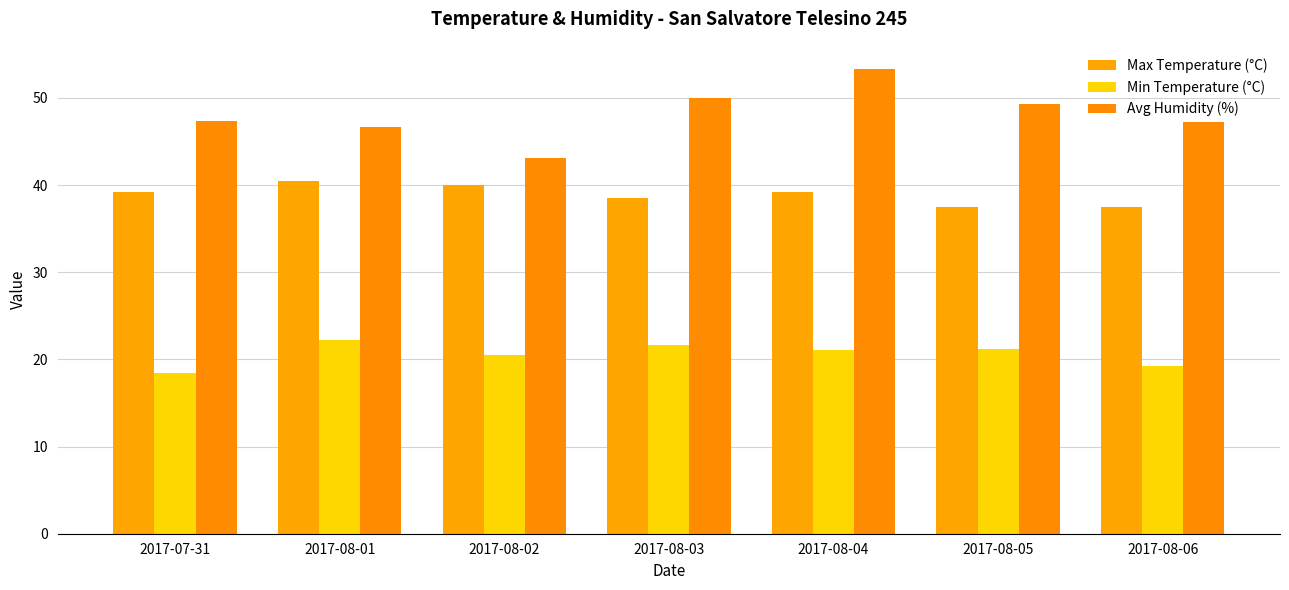

What is the label of the 3rd bar from the right?

2017-08-04